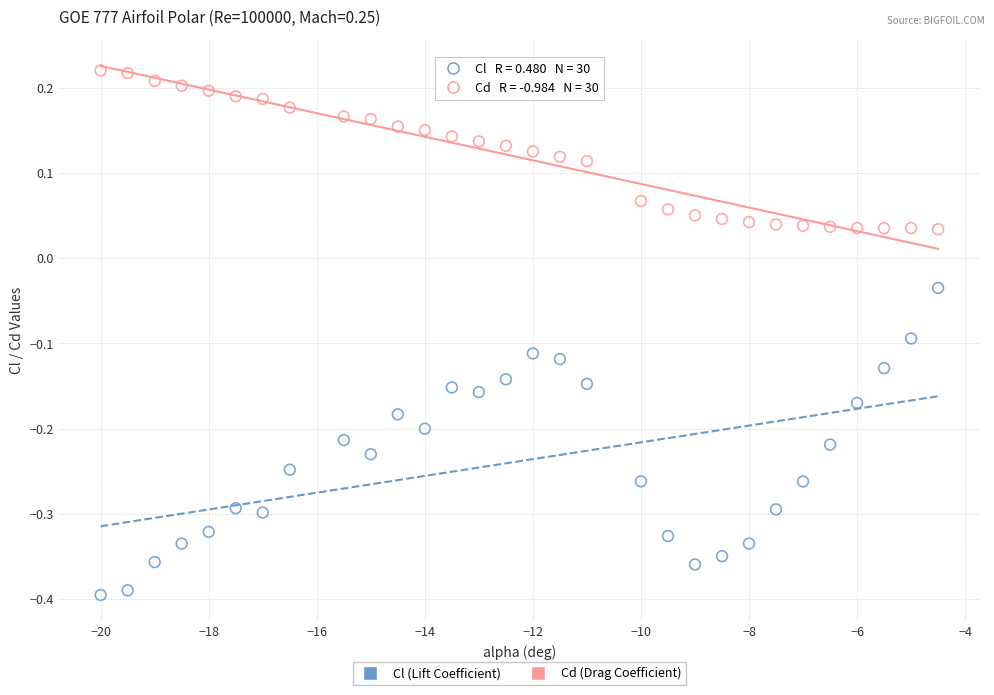

Which series contains the lowest Y value?

Cl (Lift Coefficient)